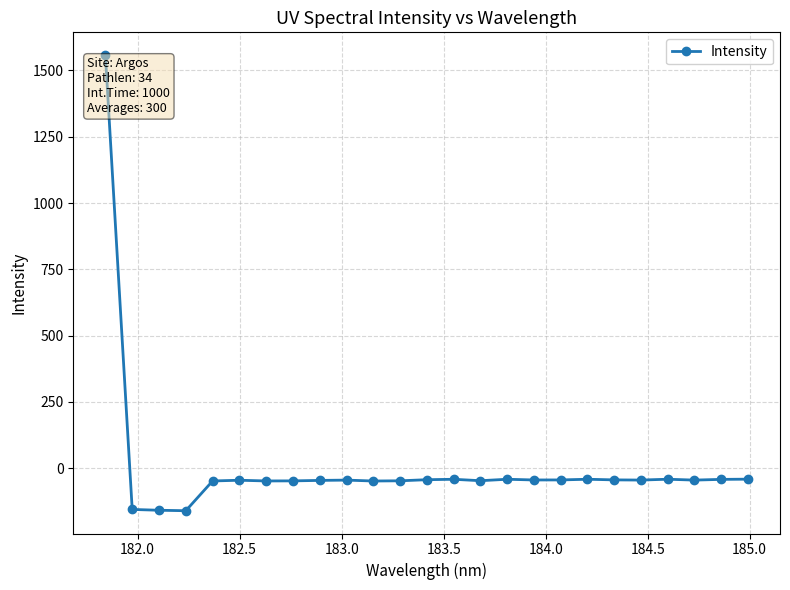

What is the average value?

6.2